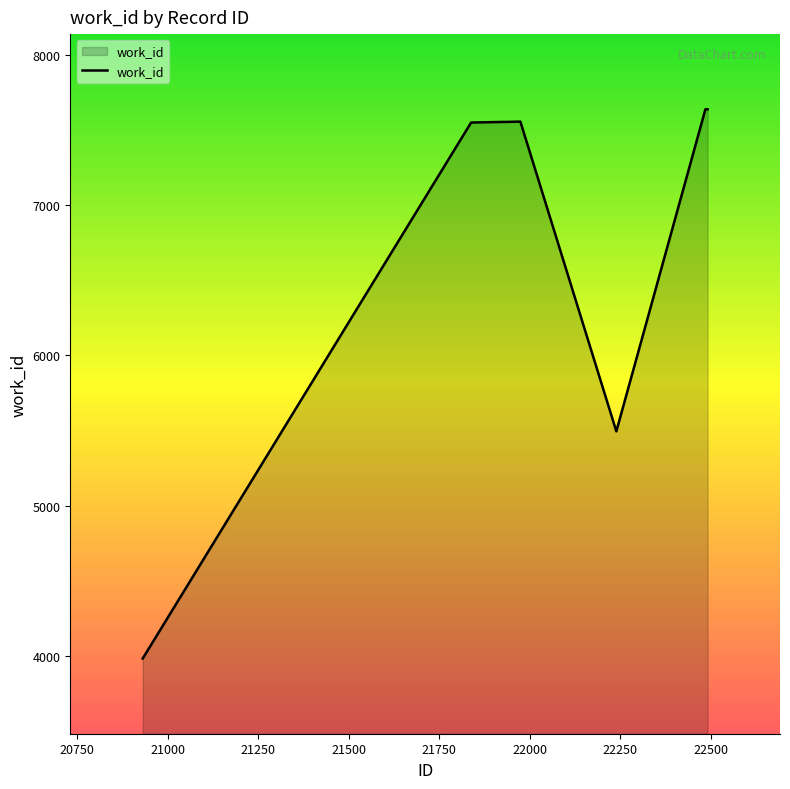

What is the greatest value displayed?

7636